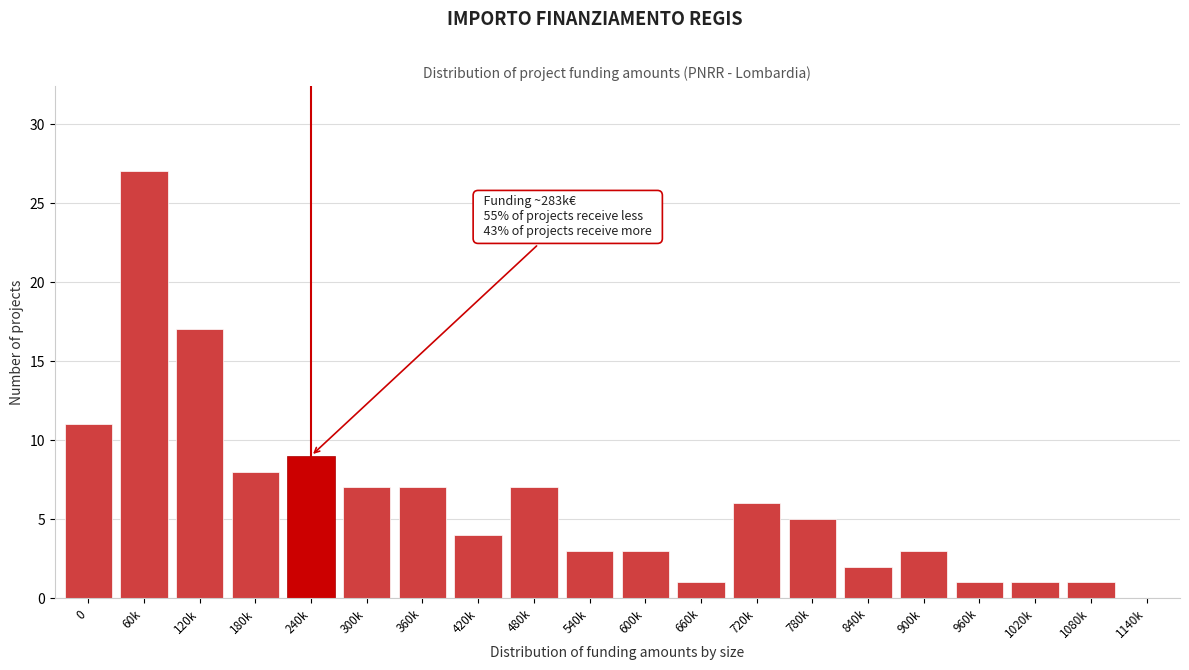

Reading left to right, extract all data points from this chart.

0=11	60k=27	120k=17	180k=8	240k=9	300k=7	360k=7	420k=4	480k=7	540k=3	600k=3	660k=1	720k=6	780k=5	840k=2	900k=3	960k=1	1020k=1	1080k=1	1140k=0